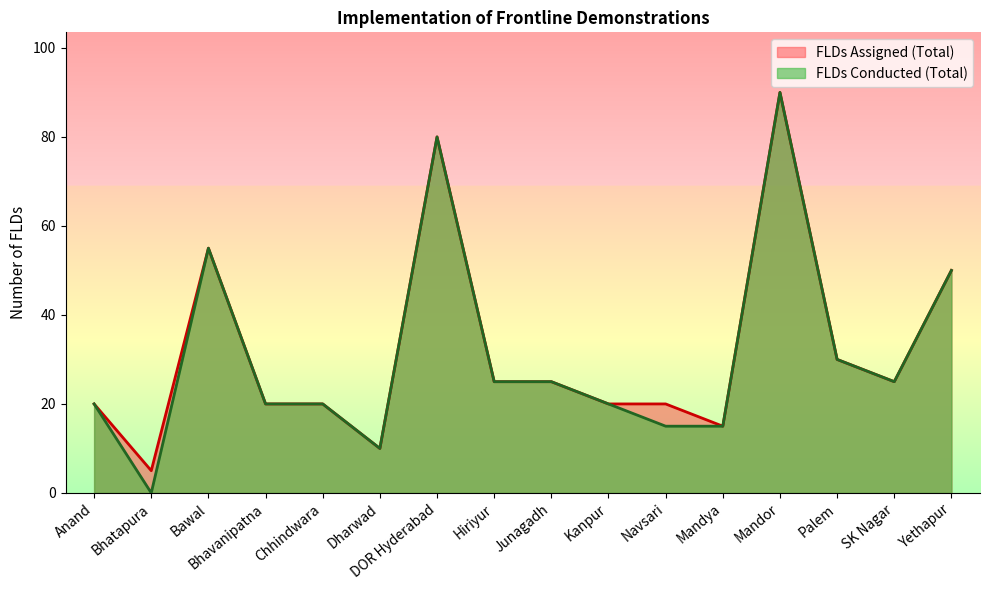

The FLDs Conducted (Total) series shows 15 at Hiriyur. True or false?

False